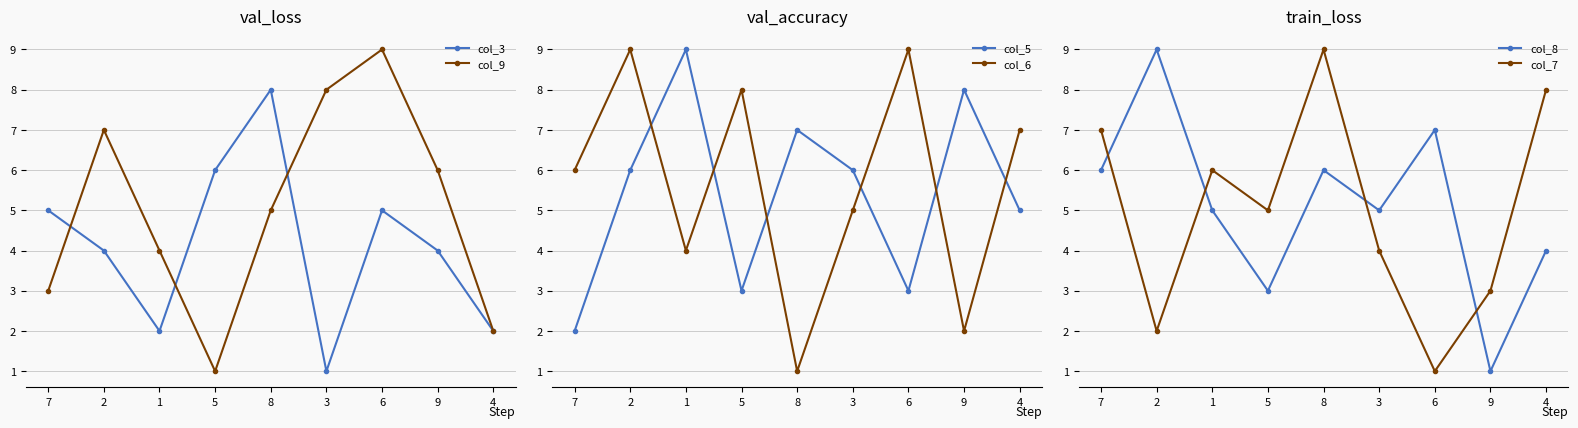

Does the chart display data point markers on the line(s)?

Yes